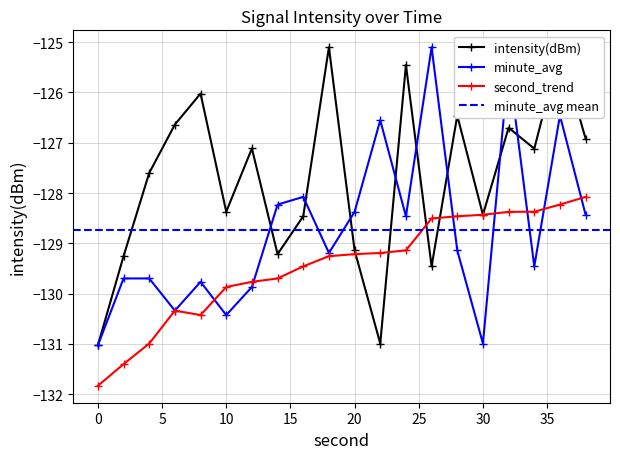

Between 36 and 2, which is larger?

36